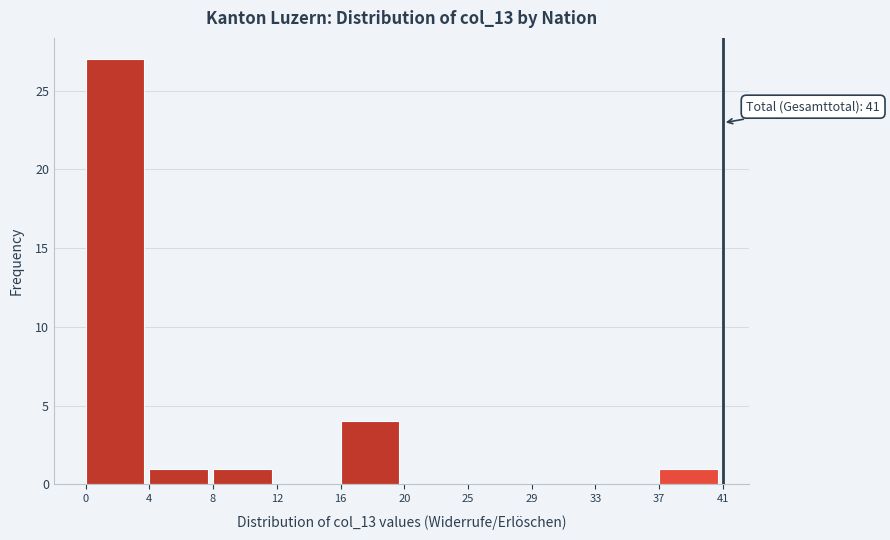

Reading left to right, what are all the values shown in this chart?

0=27	4=1	8=1	12=0	16=4	20=0	25=0	29=0	33=0	37=1